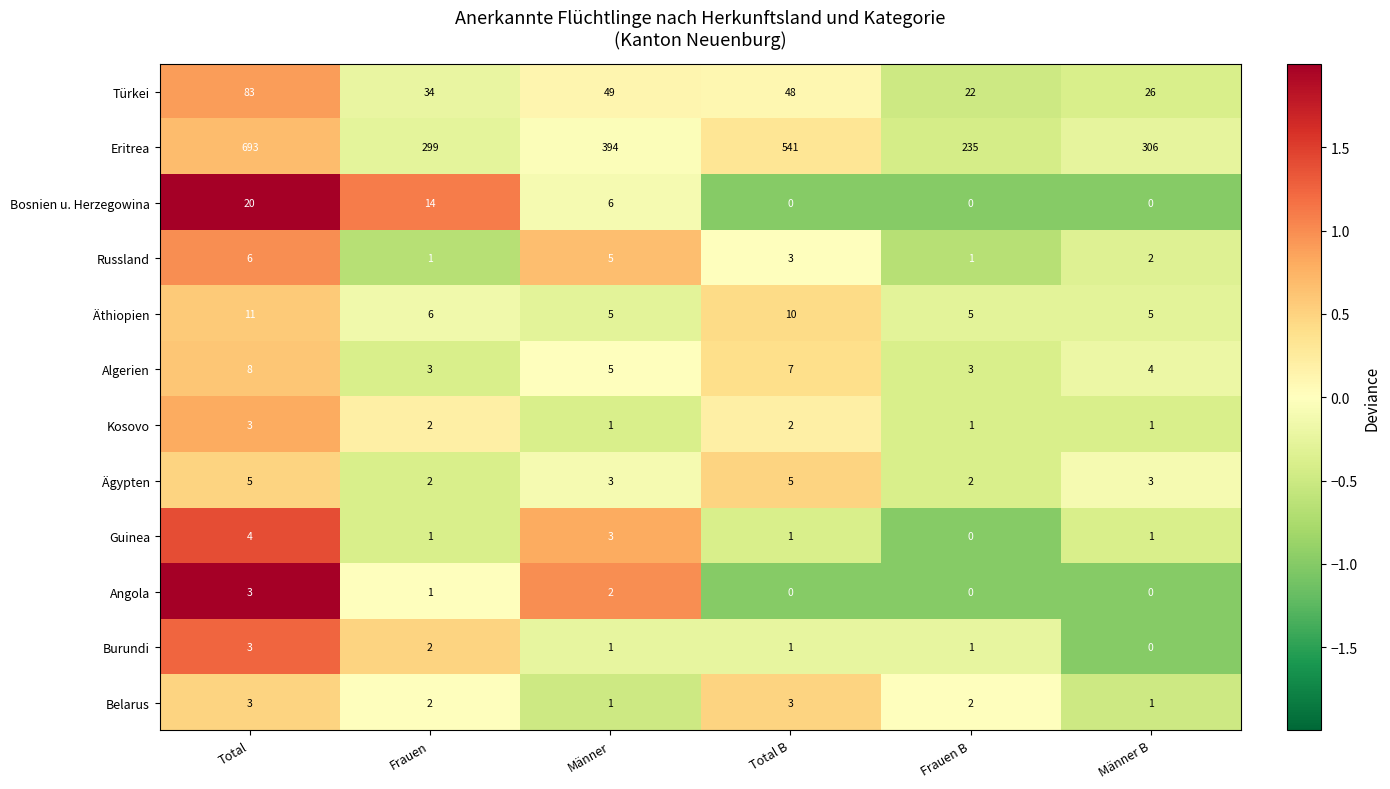

What is the sum of the Russland values at Frauen and Total B?

4